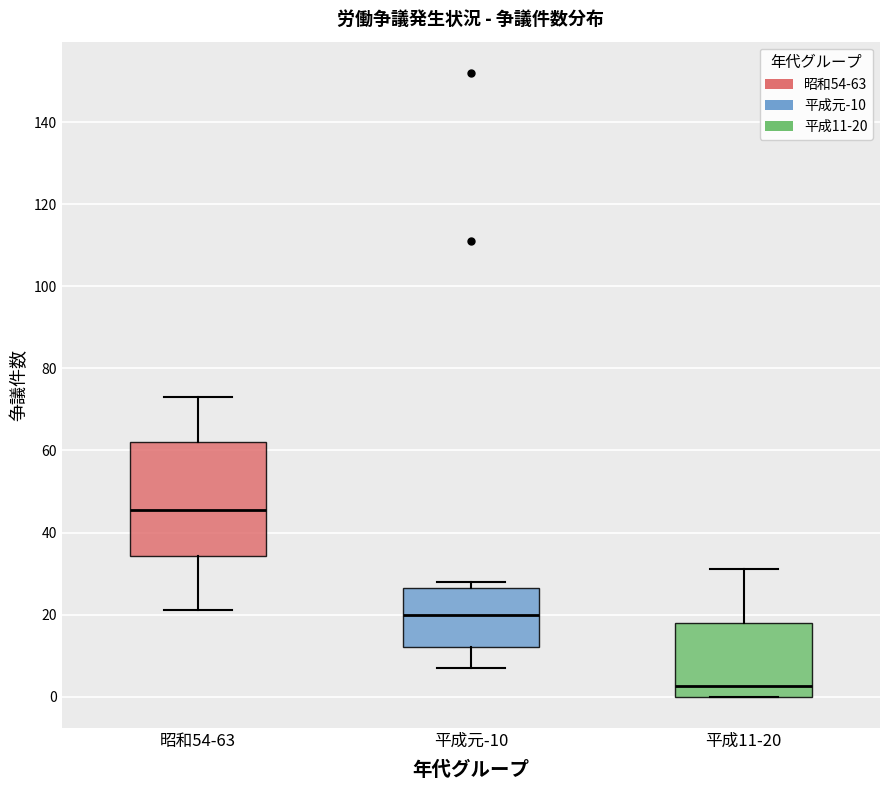

Reading left to right, transcribe this box plot: for each box, give where its median line is, the range the box spans, and where its two whiskers end, as read against the y-axis. The values are not printed on the chart, so give them approximately, as read against the axis.

昭和54-63: median 46, box 34 to 62, whiskers 22 to 74
平成元-10: median 20, box 12 to 26, whiskers 8 to 28
平成11-20: median 2, box 0 to 18, whiskers 0 to 32